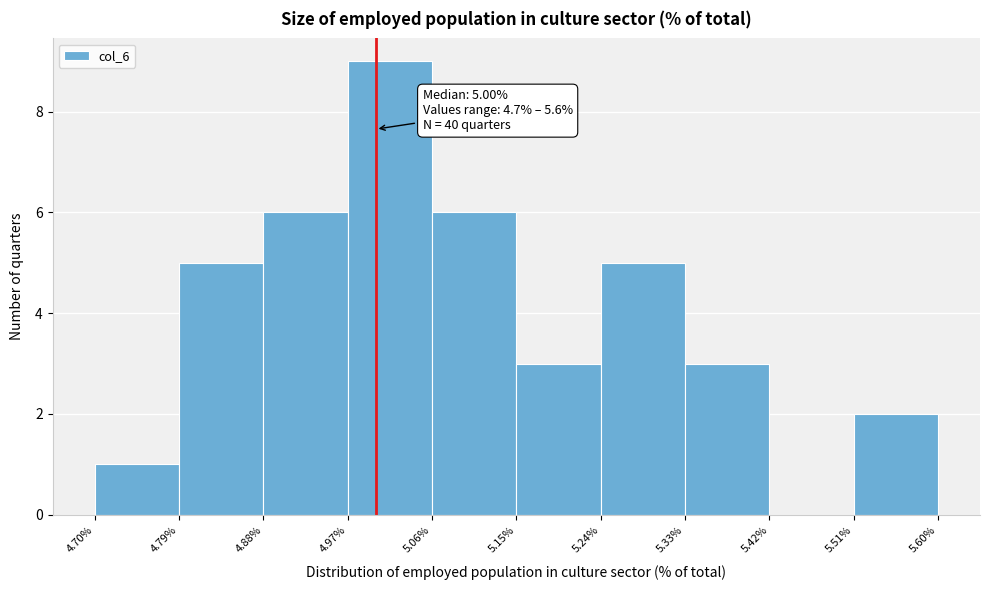

Over which range of the x-axis is the bar tallest?

4.97% to 5.06%